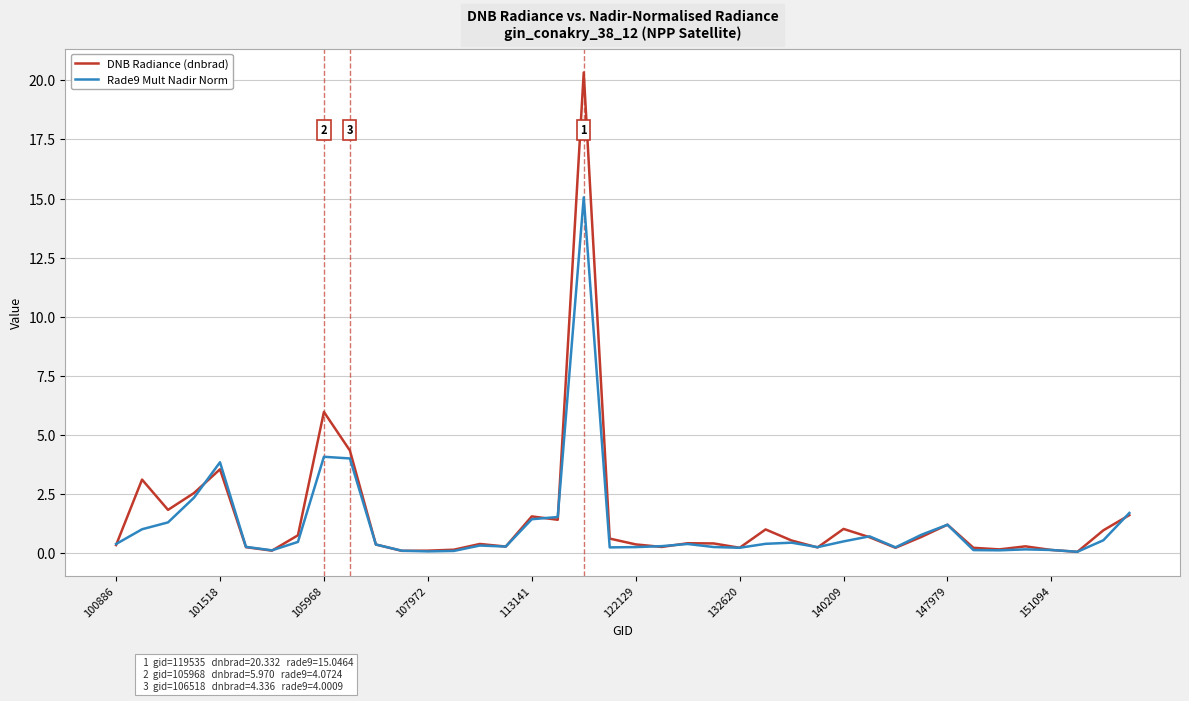

What is the greatest value displayed?

20.3